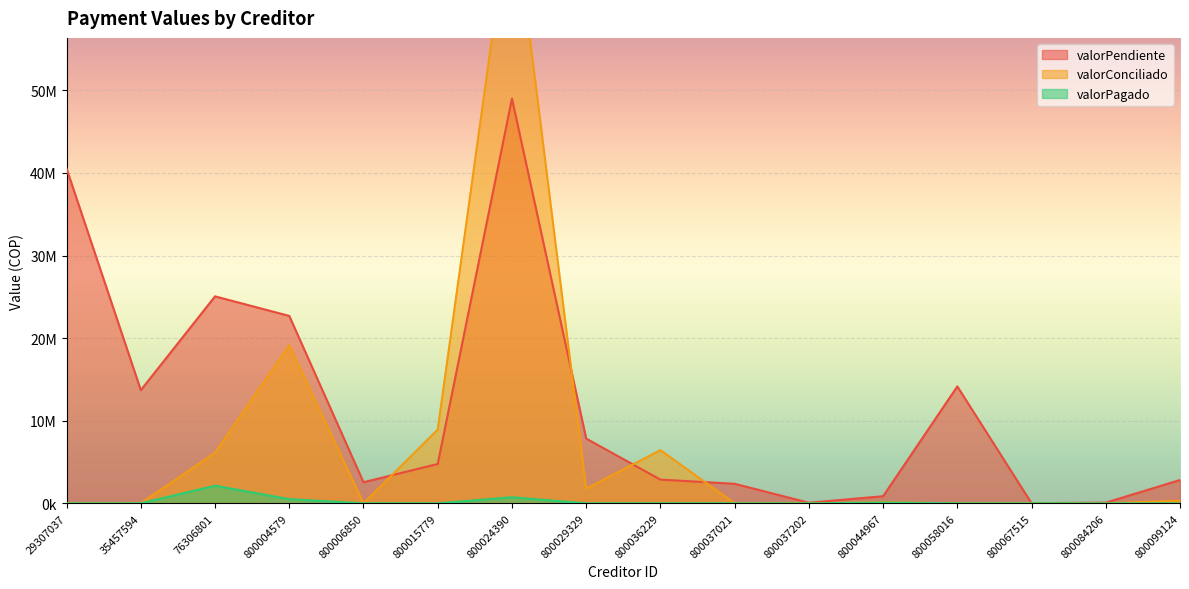

Reading left to right, extract all data points from this chart.

valorPendiente: 40509836	13702241	25054320	22684597	2551431	4763398	48994898	7837965	2870067	2364086	70392	858640	14153387	10201	81749	2823498
valorConciliado: 0	0	6123860	19138734	0	8910226	73755103	1767512	6436029	0	0	136200	0	0	0	313694
valorPagado: 0	0	2131560	502667	0	0	732150	0	0	0	0	90900	0	0	0	0